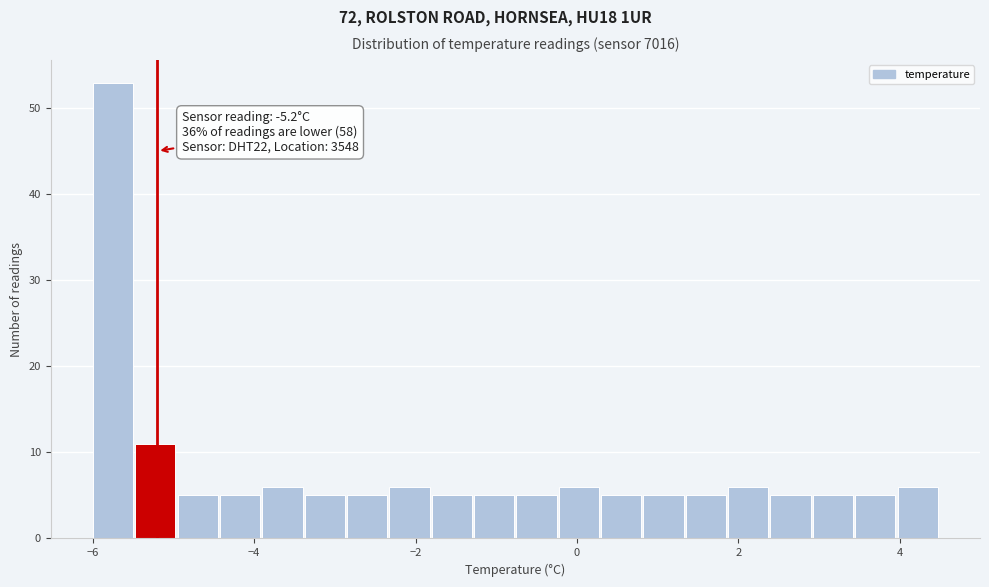

Read against the x-axis, roughly where is the centre of the tallest bar?

-5.8